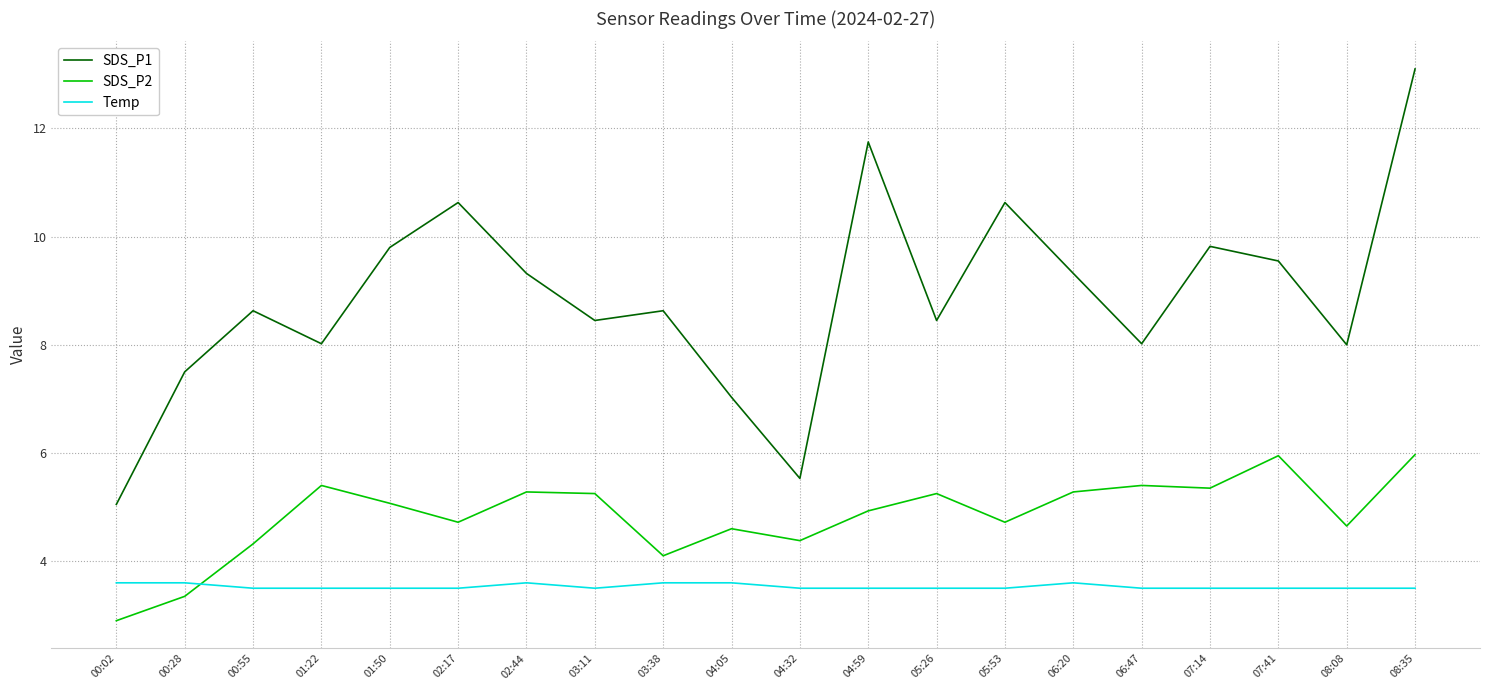

What position from the left is 03:11?

8